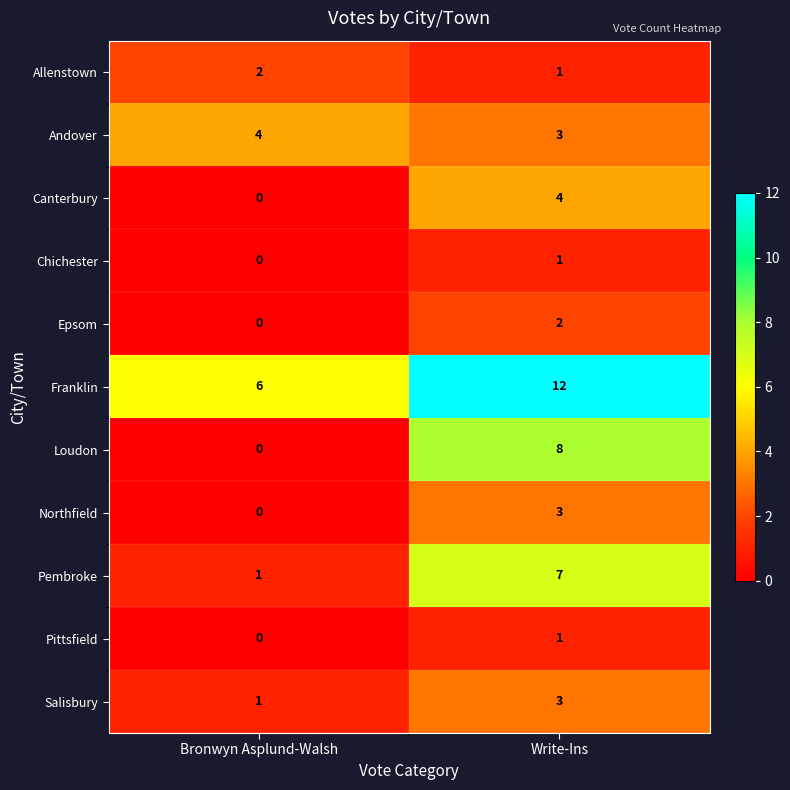

Rank the categories by Loudon value from highest to lowest.

Write-Ins, Bronwyn Asplund-Walsh